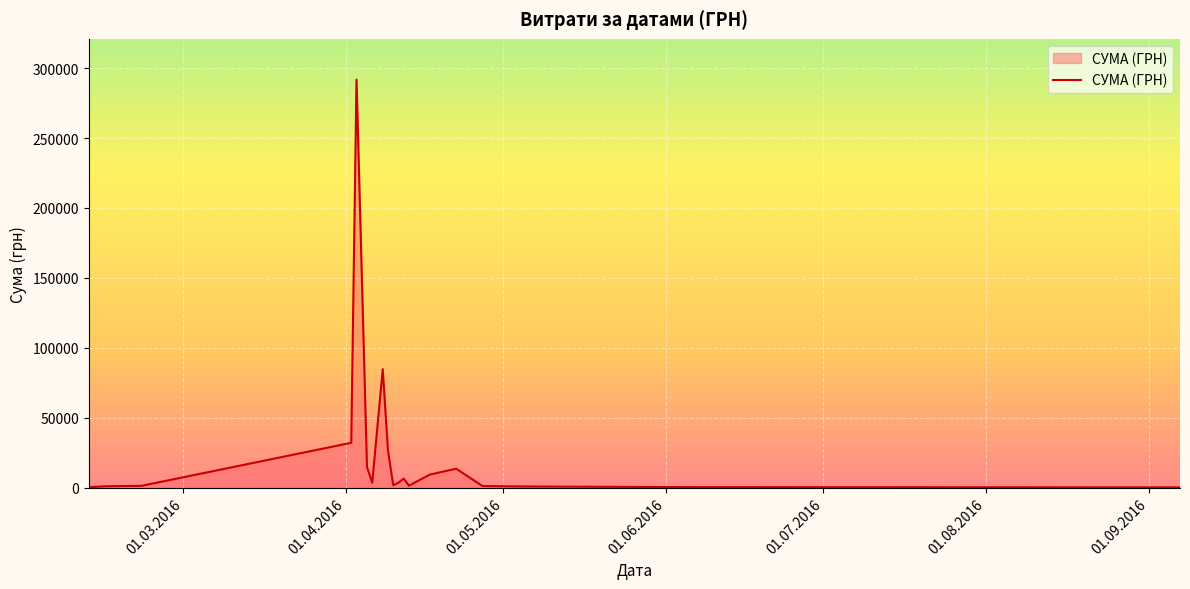

What is the maximum value shown in the chart?

291844.0